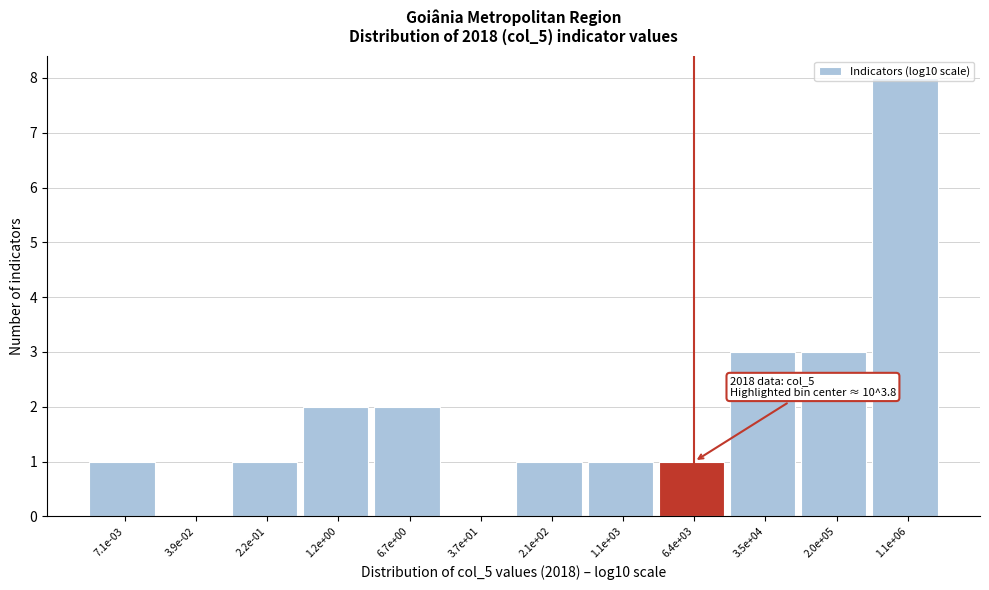

What is the sum of all values?

23